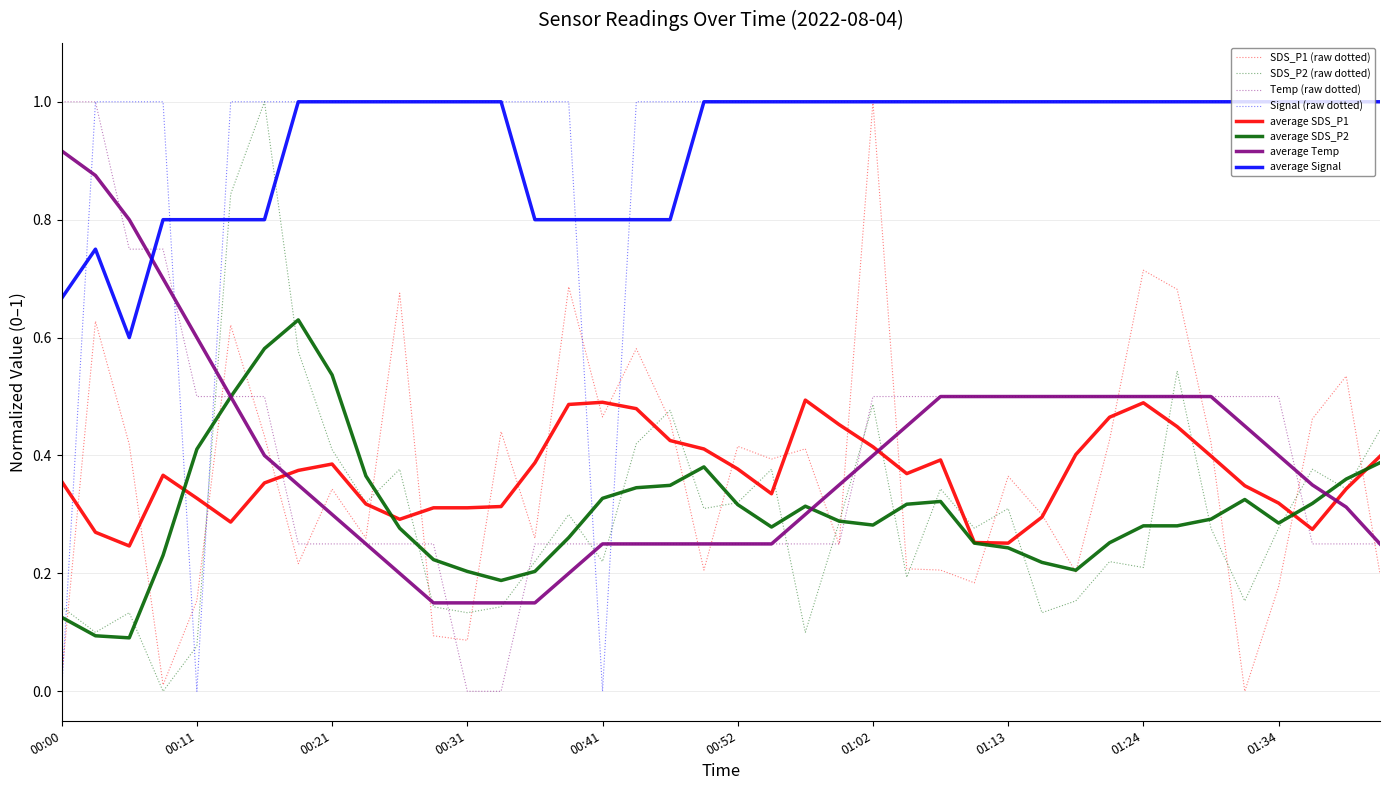

What is the greatest value displayed?

1.0